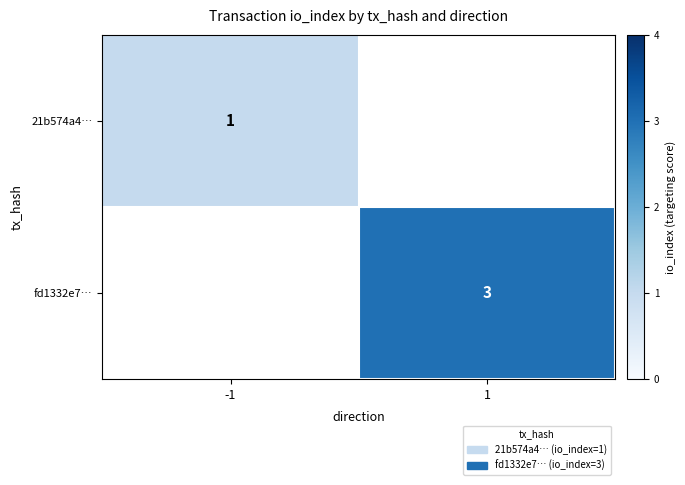

Is it true that 21b574a4… equals 2 at -1?

False